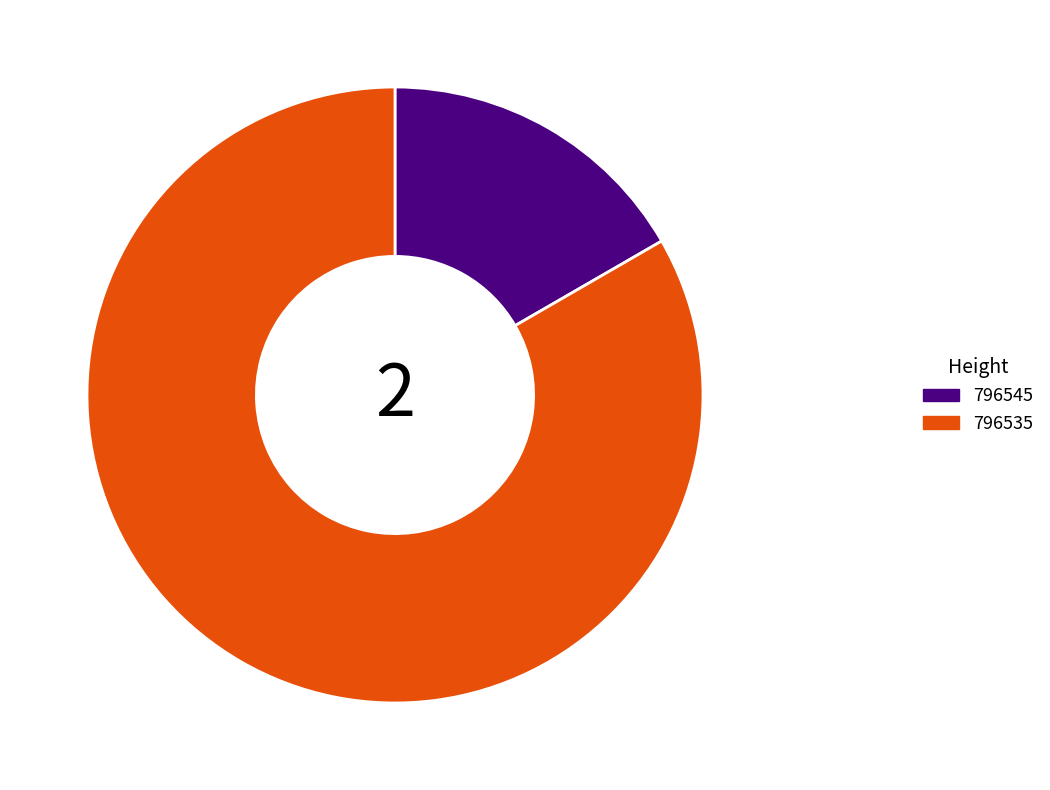

Does any single category account for the majority?

Yes